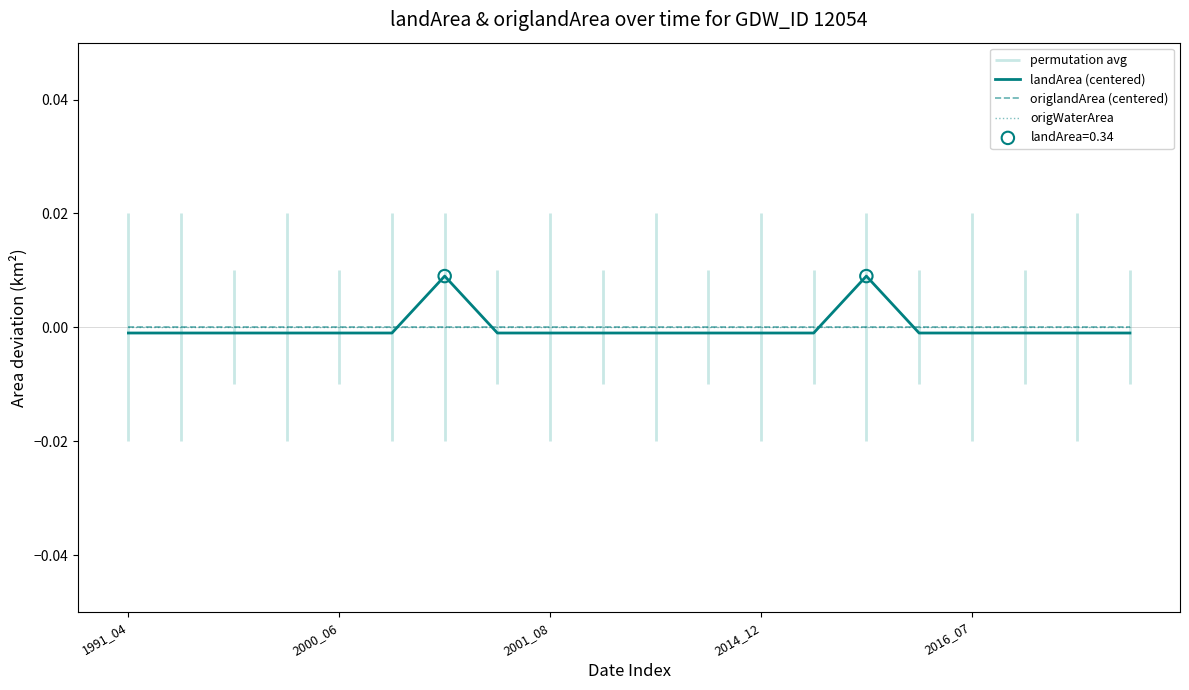

Which series reaches the maximum Y coordinate?

landArea (centered)